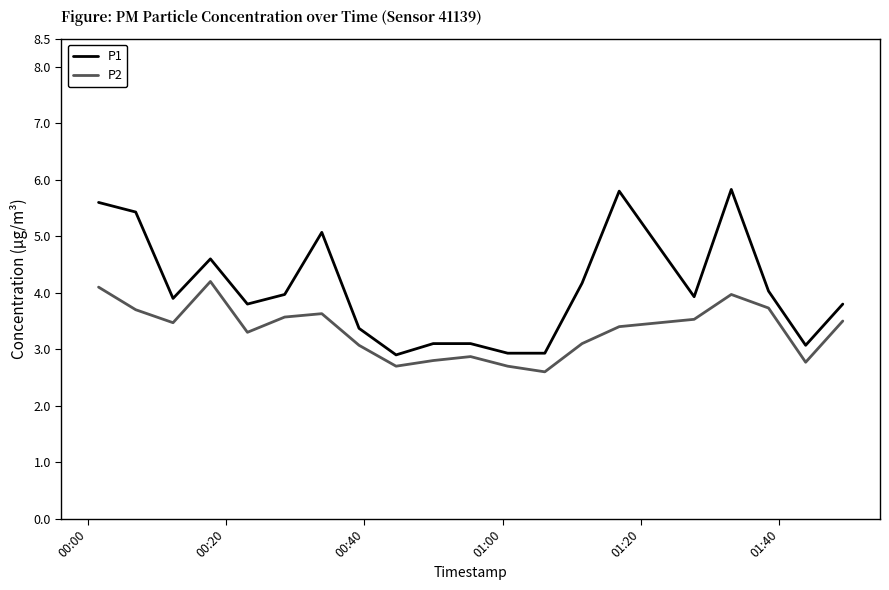

List the series in order of their peak value, lowest first.

P2, P1